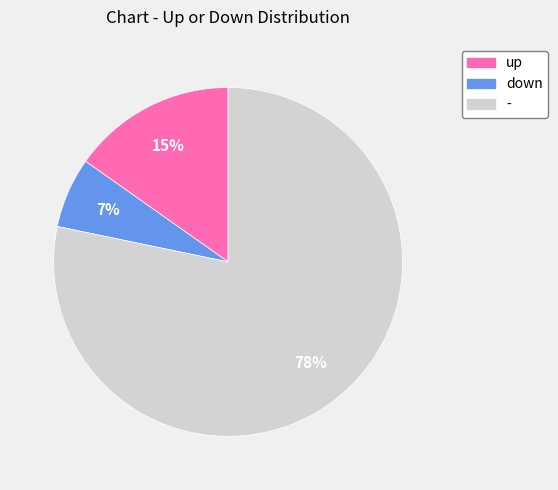

What percentage is the up slice, to the nearest percent?

15%